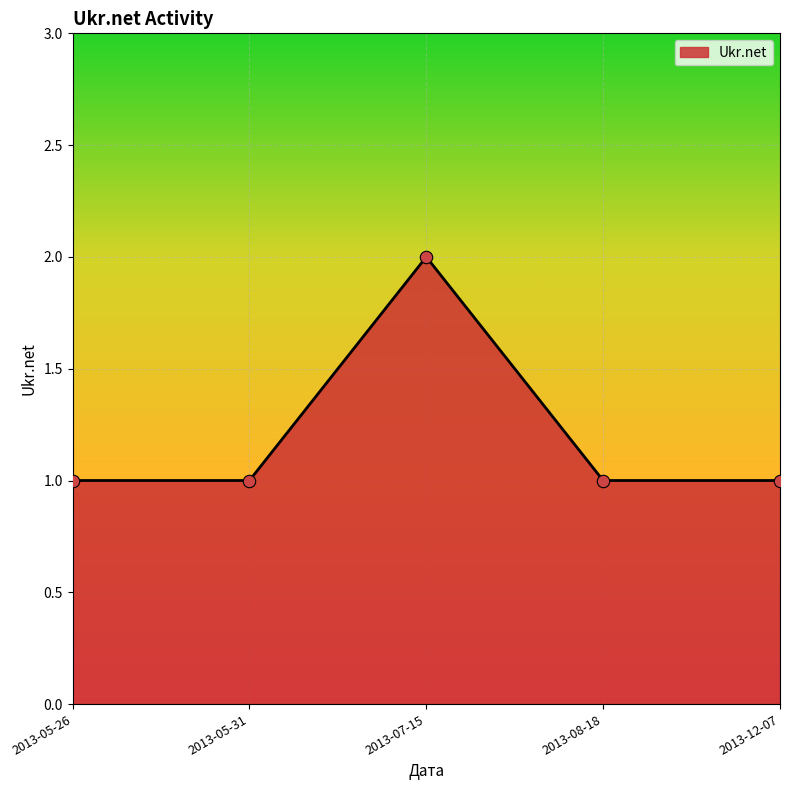

Between 2013-07-15 and 2013-12-07, which is larger?

2013-07-15